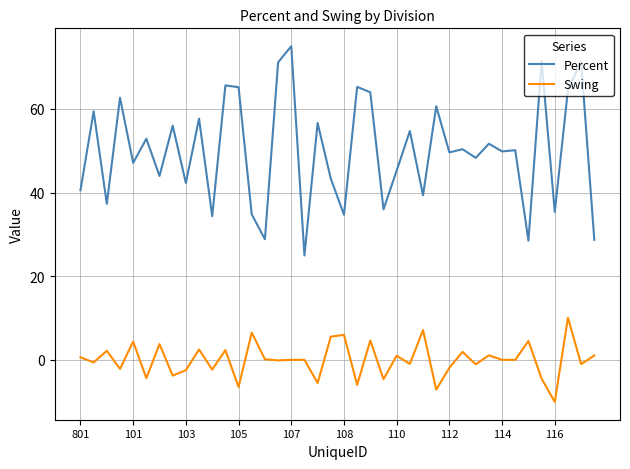

What is the difference between the maximum and minimum values in the Swing series?

20.1